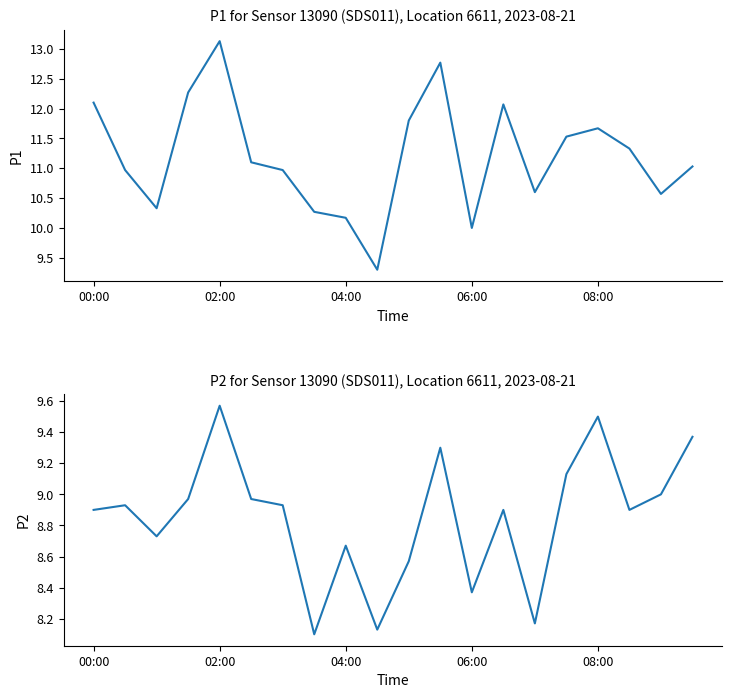

What is the smallest value displayed?

8.1